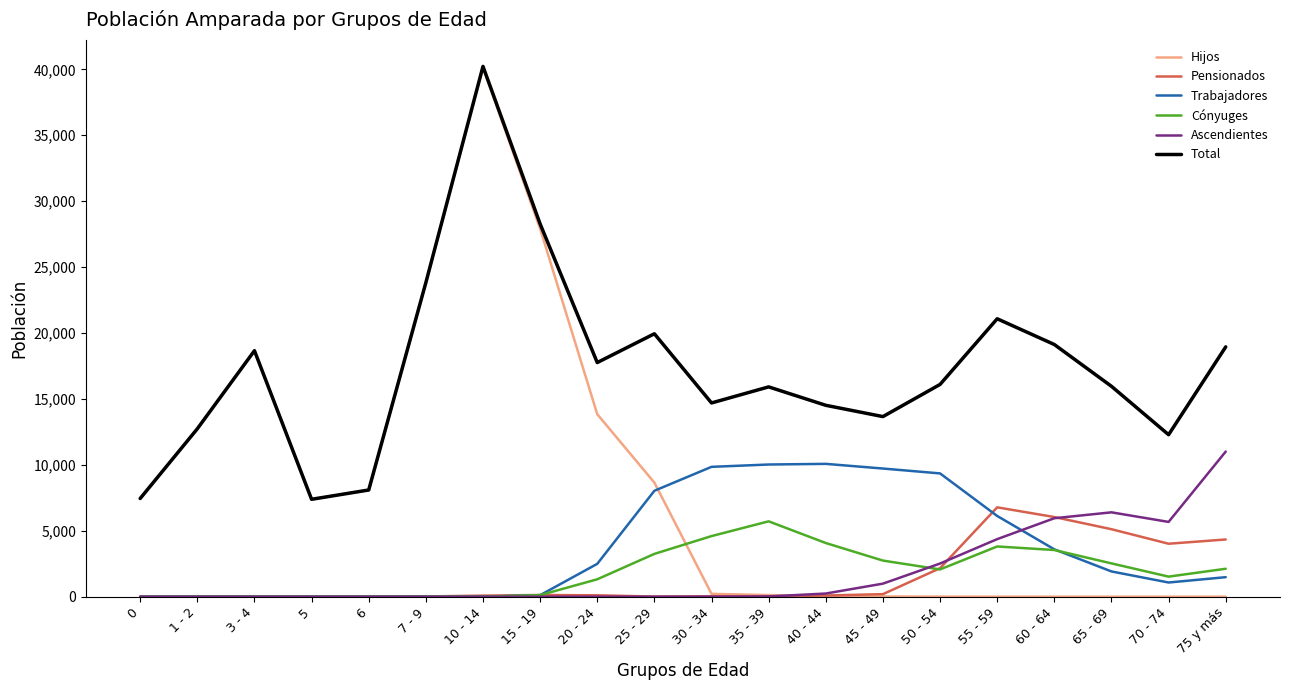

Does the chart have visible grid lines?

No